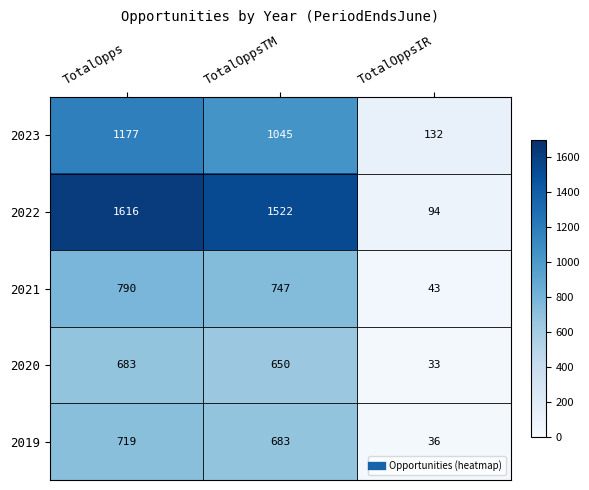

How many data points does each series have?

3